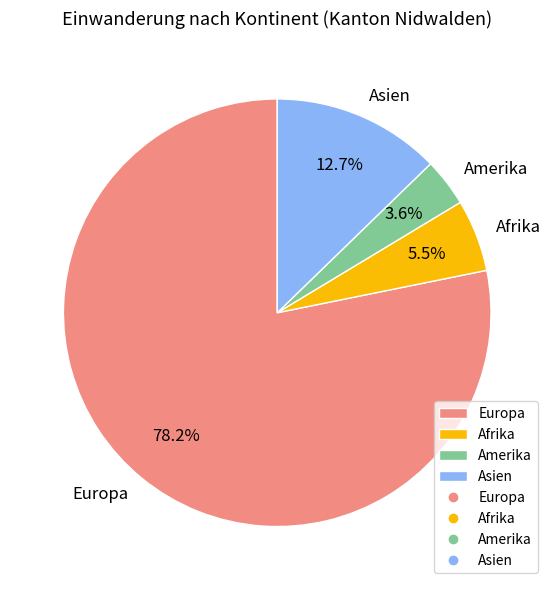

Rank the categories by value from lowest to highest.

Amerika, Afrika, Asien, Europa